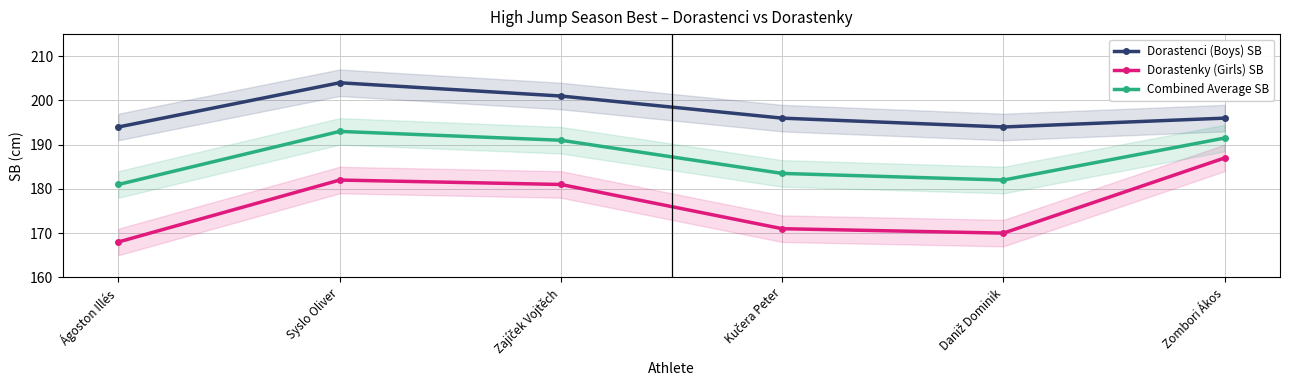

How many values in the Dorastenky (Girls) SB series exceed 181?

2